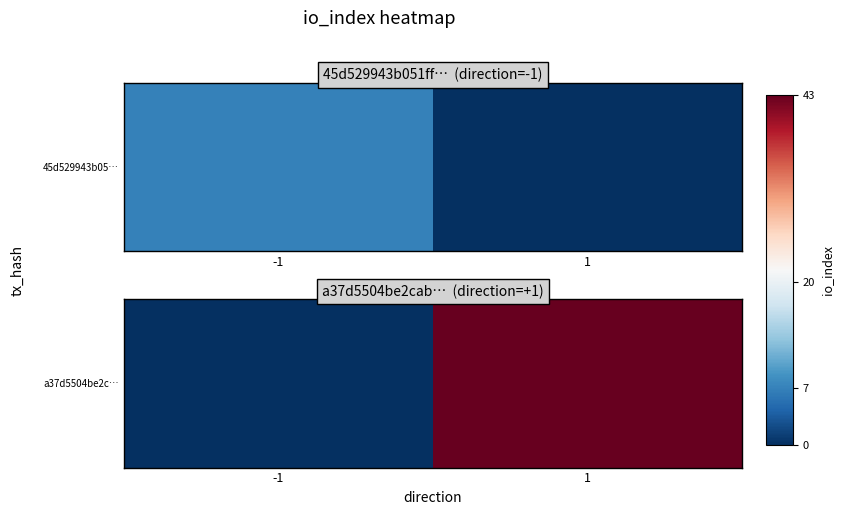

The chart shows a value of 76 at 1. True or false?

False